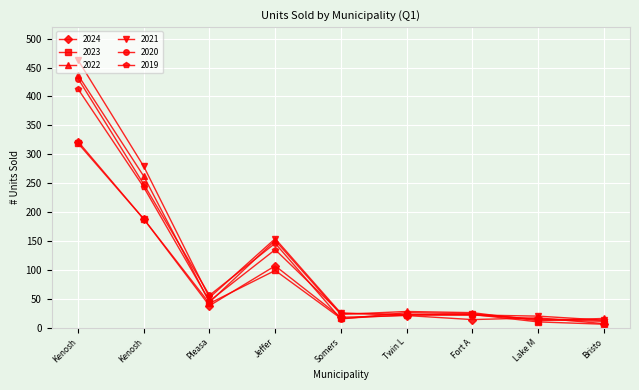

Count the number of categories in the chart.

9